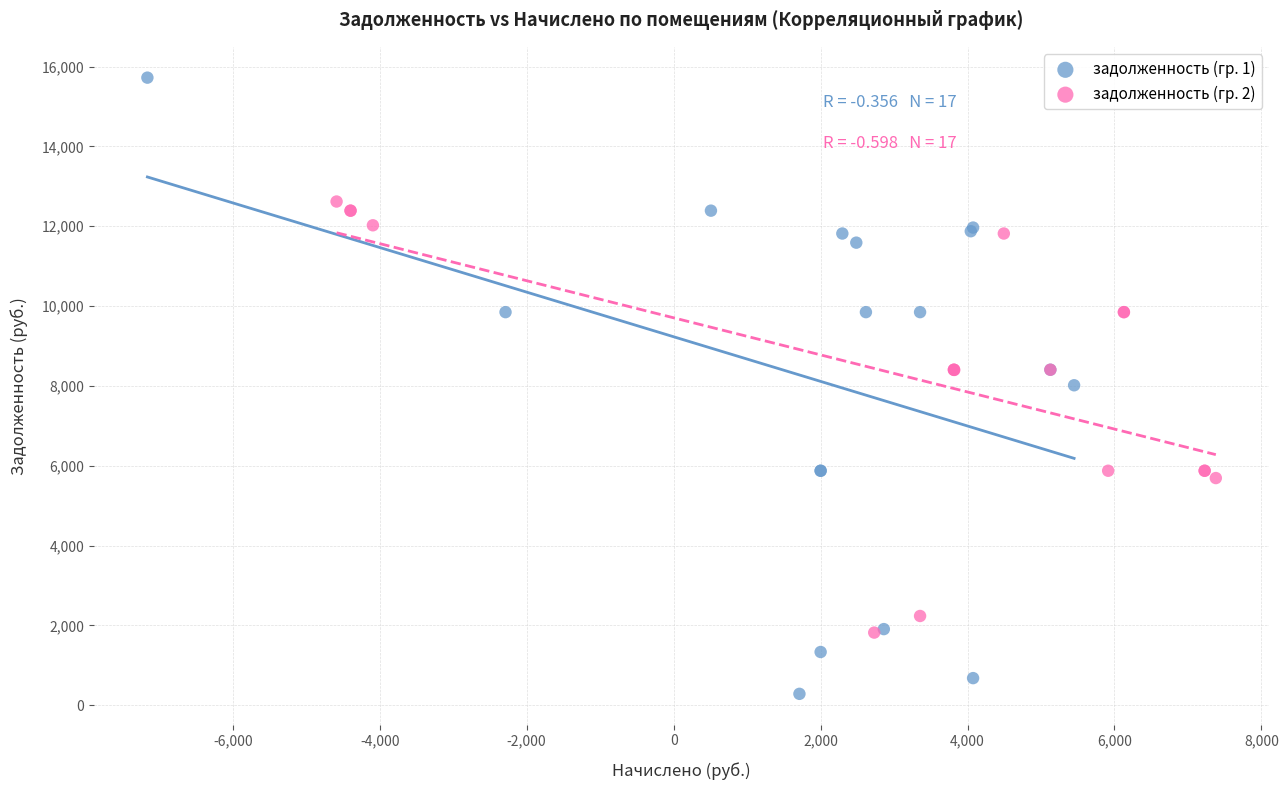

What are all the series names shown in the legend?

задолженность (гр. 1), задолженность (гр. 2)